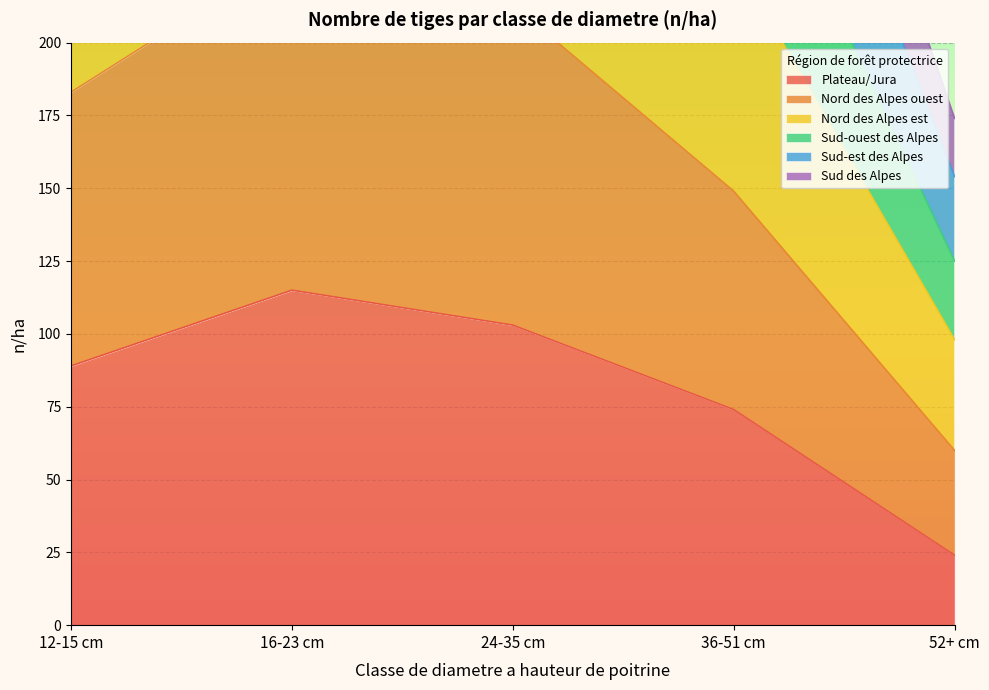

Rank the categories by Plateau/Jura value from lowest to highest.

52+ cm, 36-51 cm, 12-15 cm, 24-35 cm, 16-23 cm